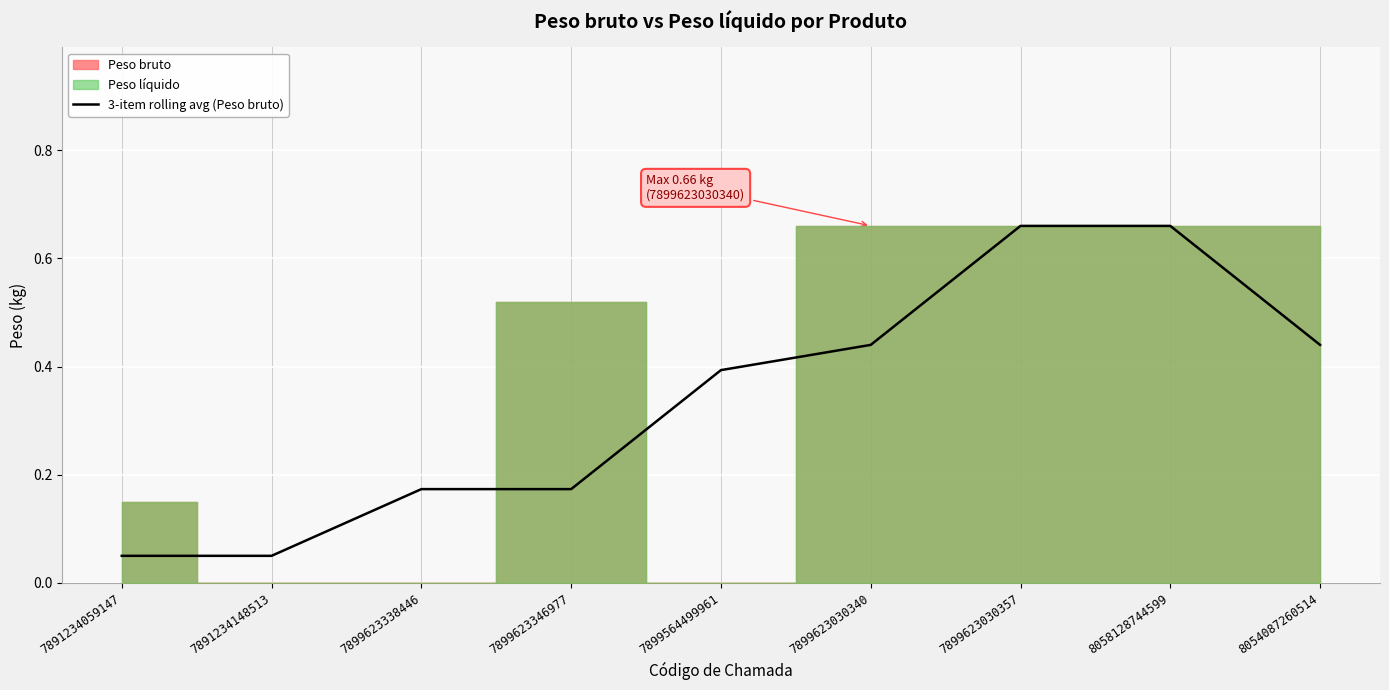

What is the difference between the maximum and minimum values?

0.6